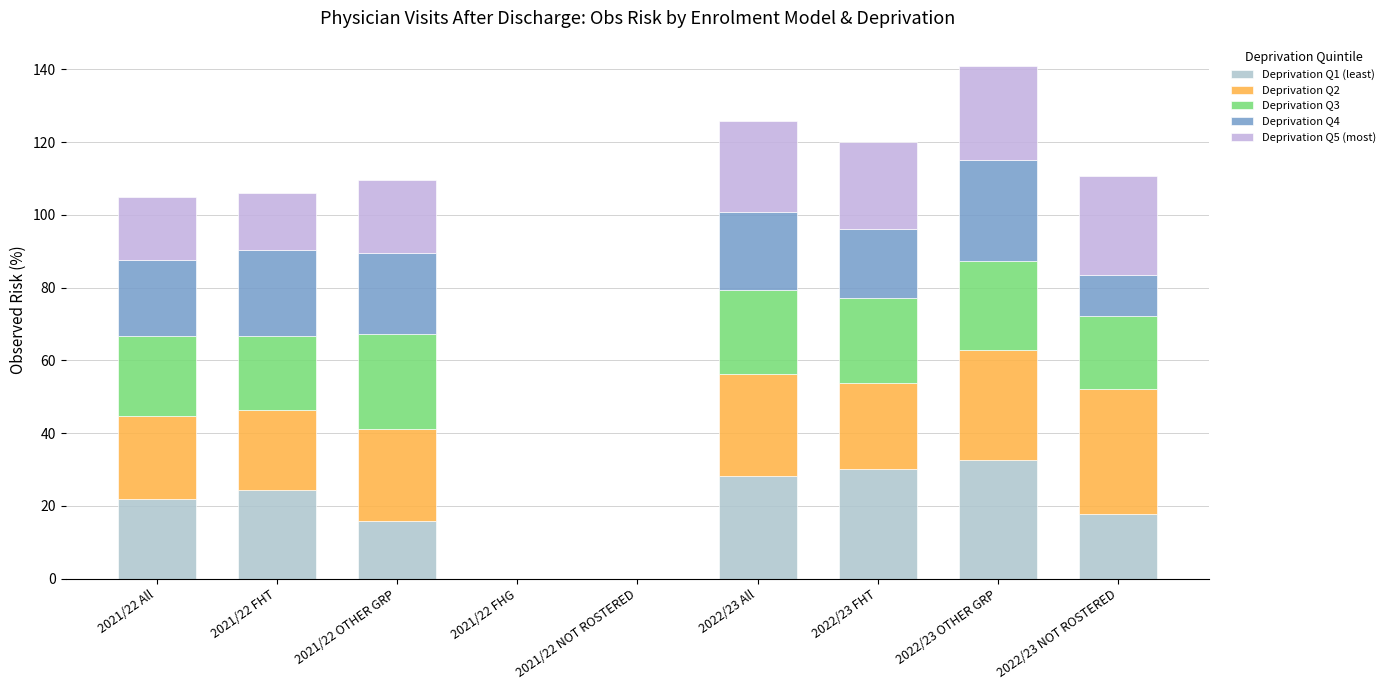

True or false: Deprivation Q3 has a value of -12.6 at 2021/22 NOT ROSTERED.

False